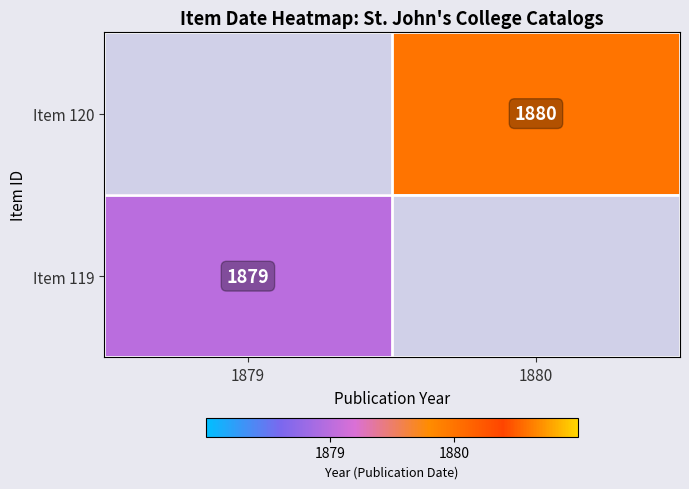

Between 1879 and 1880, which is larger?

1880